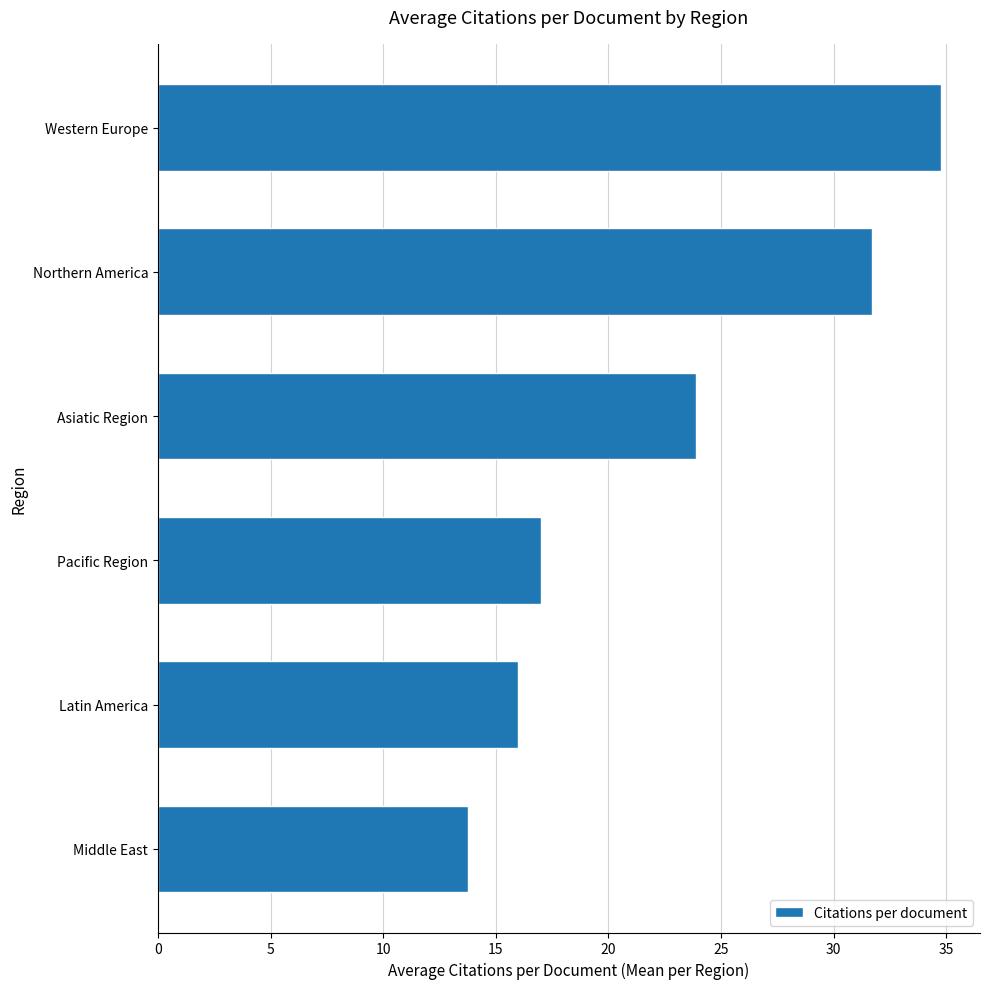

How many data points does each series have?

6